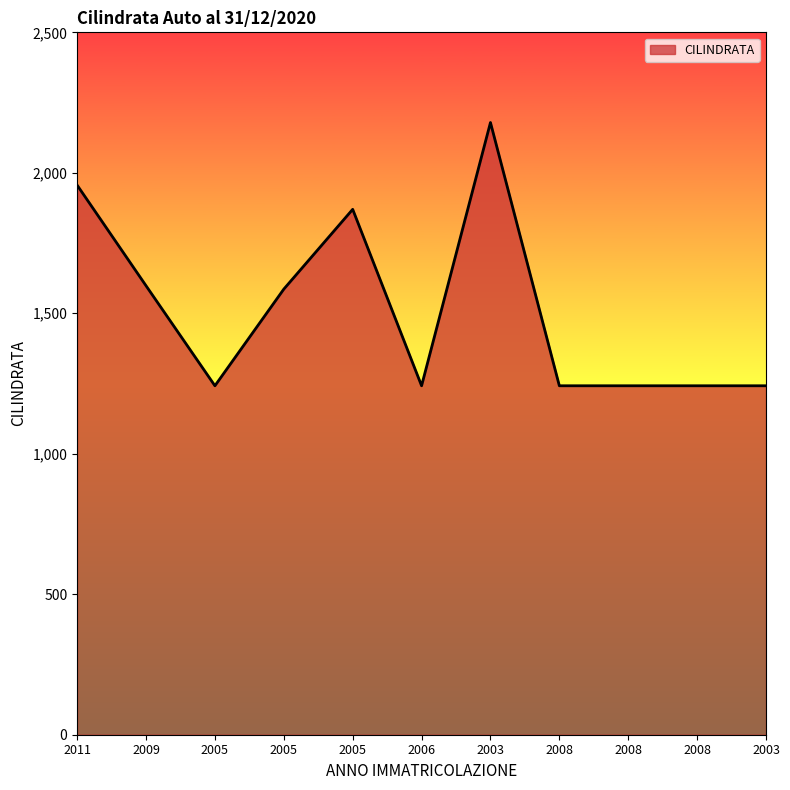

Is it true that the value at 2008 is 1242?

True